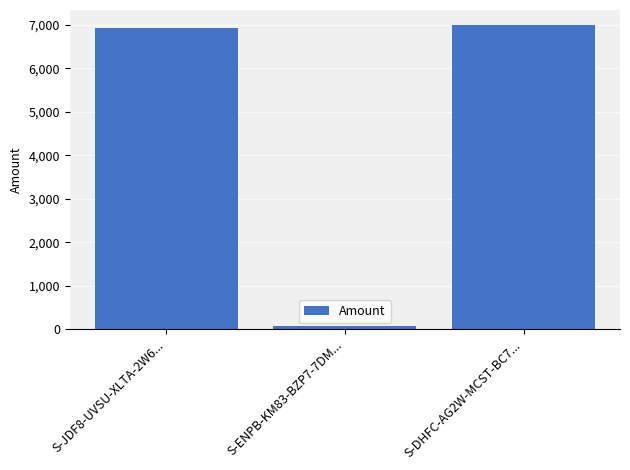

What is the label of the 1st bar from the left?

S-JDF8-UVSU-XLTA-2W6...